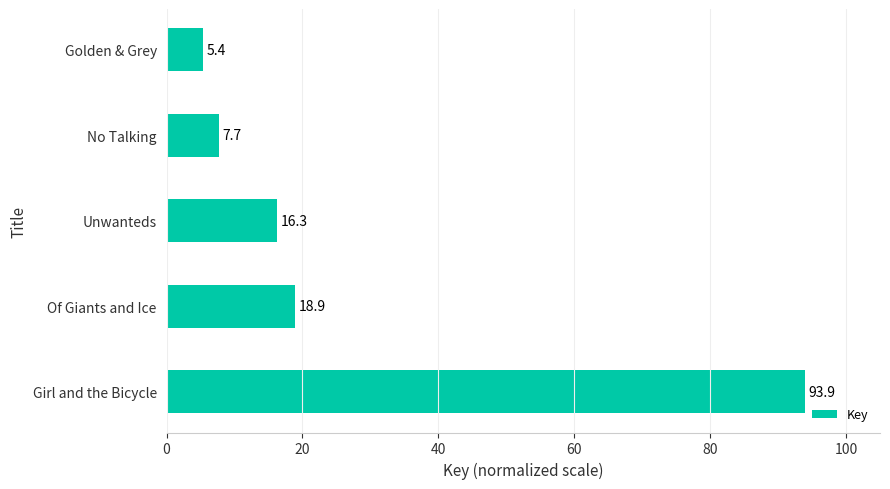

What is the minimum value shown in the chart?

5.4